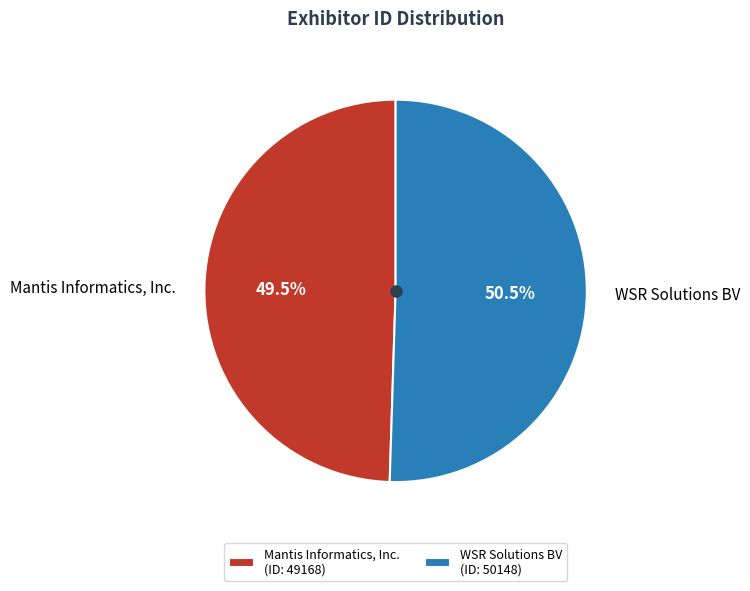

Which category has the smallest portion of the pie?

Mantis Informatics, Inc.